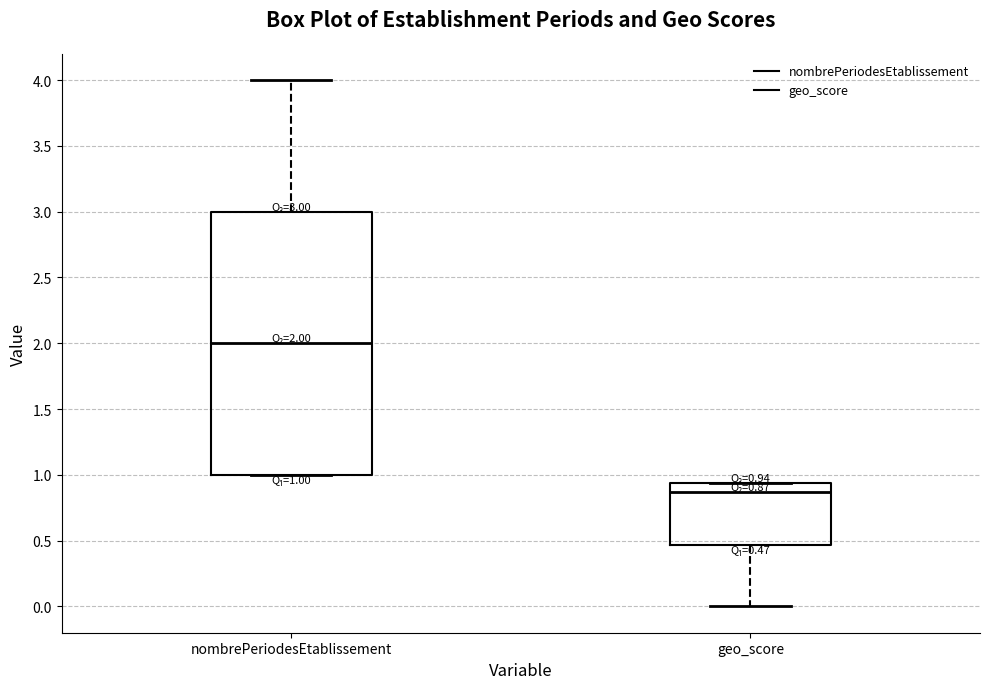

Which box is the tallest, from its lower edge to its upper edge?

nombrePeriodesEtablissement